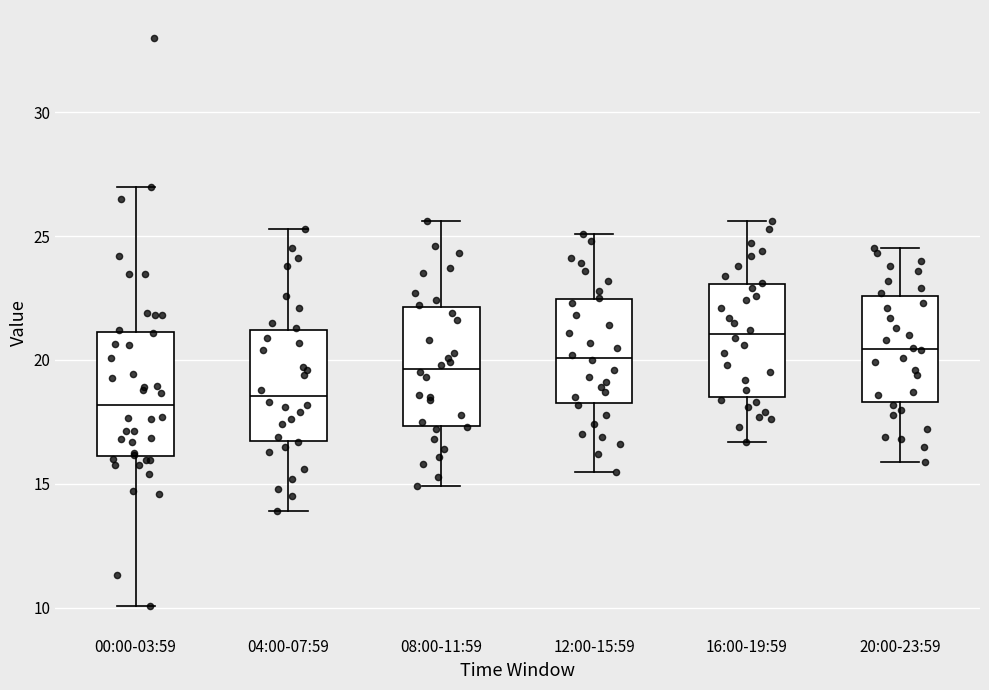

Reading left to right, transcribe this box plot: for each box, give where its median line is, the range the box spans, and where its two whiskers end, as read against the y-axis. The values are not printed on the chart, so give them approximately, as read against the axis.

00:00-03:59: median 18.0, box 16.0 to 21.0, whiskers 10.0 to 27.0
04:00-07:59: median 18.5, box 17.0 to 21.0, whiskers 14.0 to 25.5
08:00-11:59: median 19.5, box 17.5 to 22.0, whiskers 15.0 to 25.5
12:00-15:59: median 20.0, box 18.5 to 22.5, whiskers 15.5 to 25.0
16:00-19:59: median 21.0, box 18.5 to 23.0, whiskers 16.5 to 25.5
20:00-23:59: median 20.5, box 18.5 to 22.5, whiskers 16.0 to 24.5